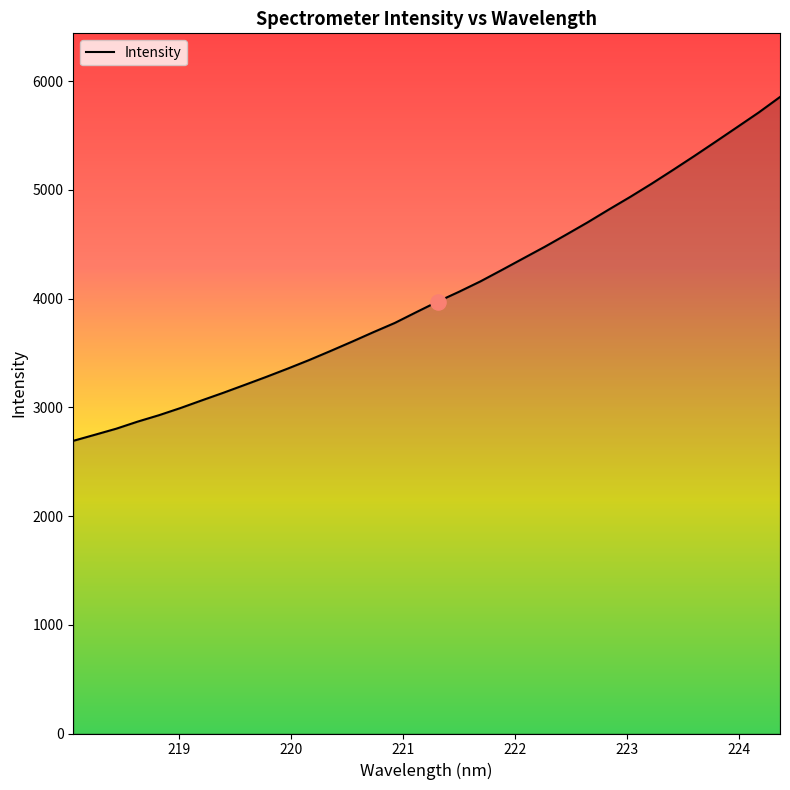

What is the minimum value shown in the chart?

2692.3